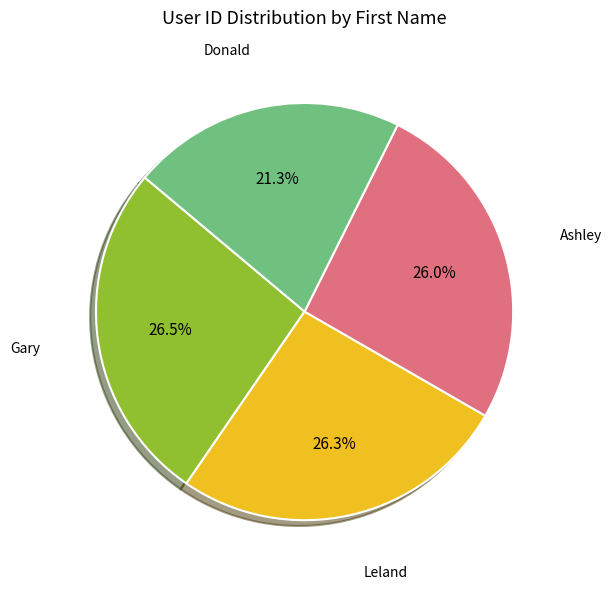

Is there any slice that represents more than half of the pie?

No